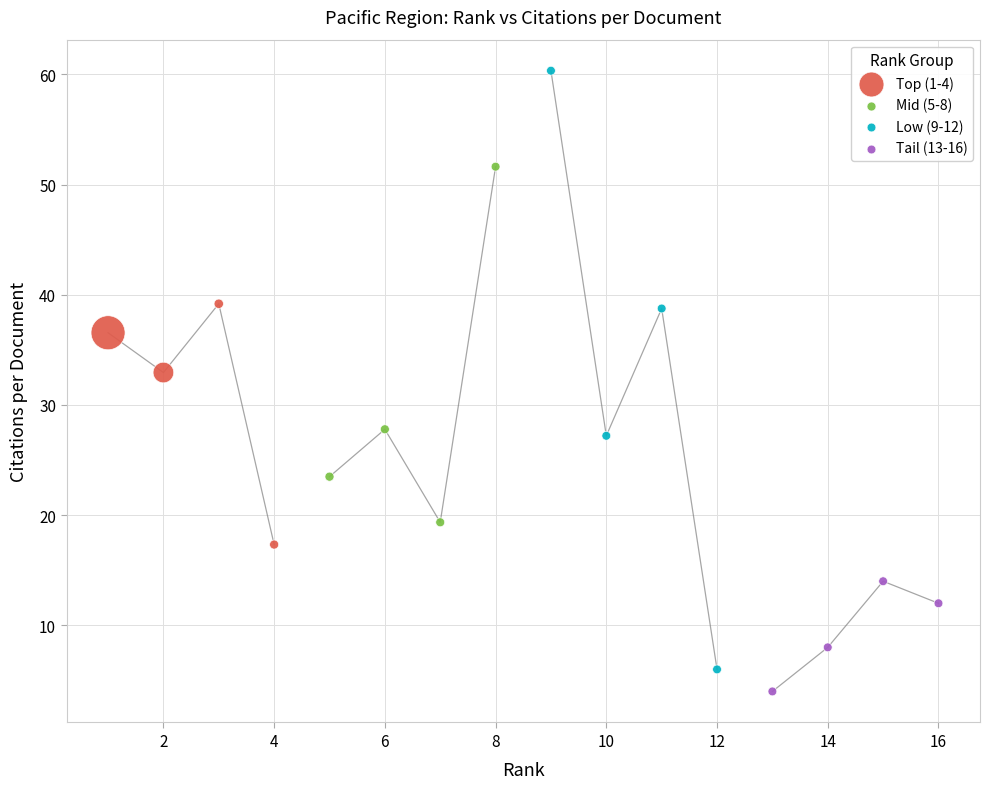

Which series has the largest Y range (max minus min)?

Low (9-12)